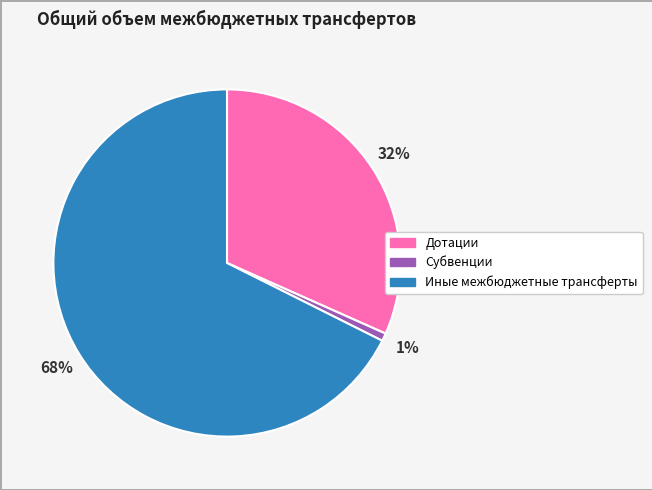

How many slices are in this pie chart?

3